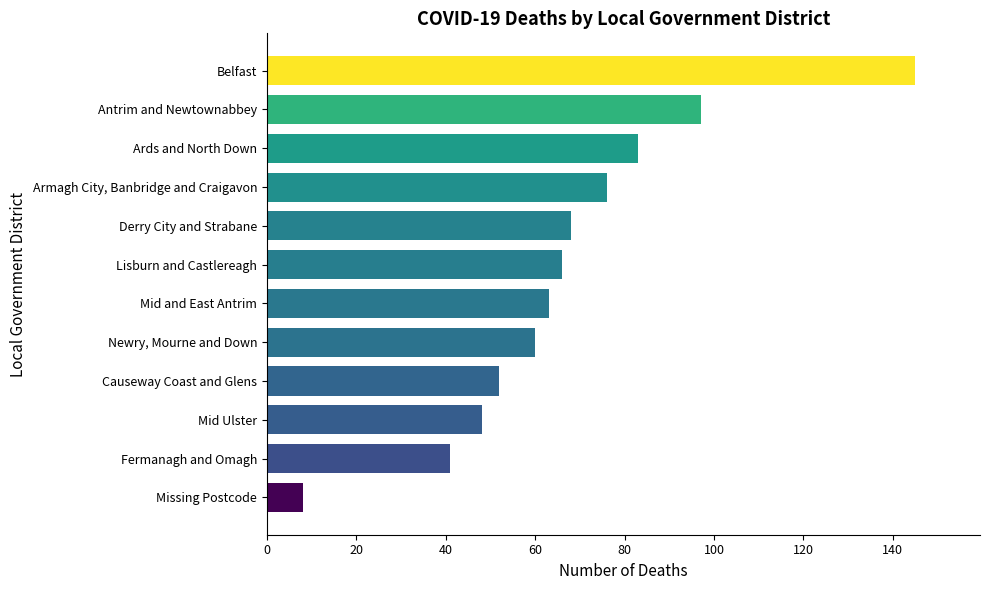

Read the value at Derry City and Strabane.

68